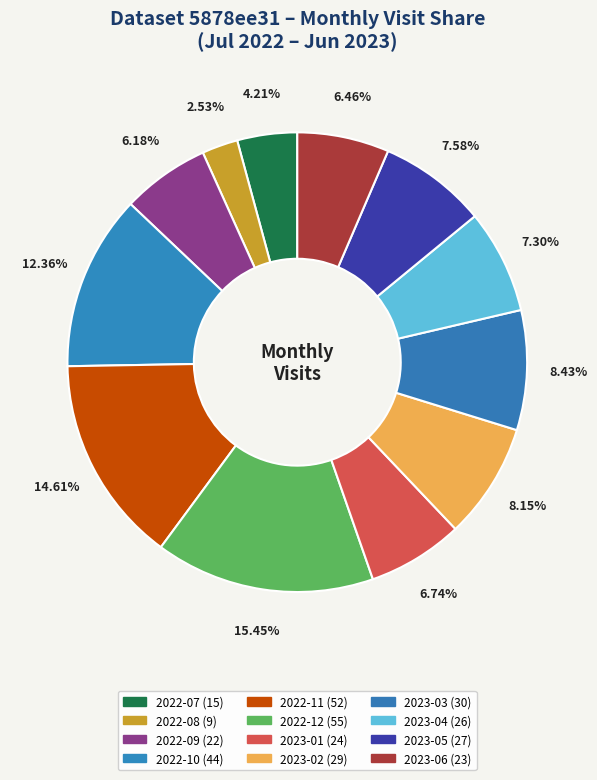

The 2022-07 slice represents 4% of the pie. True or false?

True